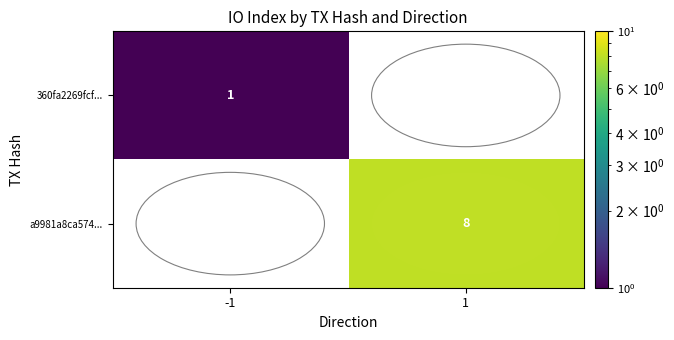

The 360fa2269fcf... series shows 2 at -1. True or false?

False